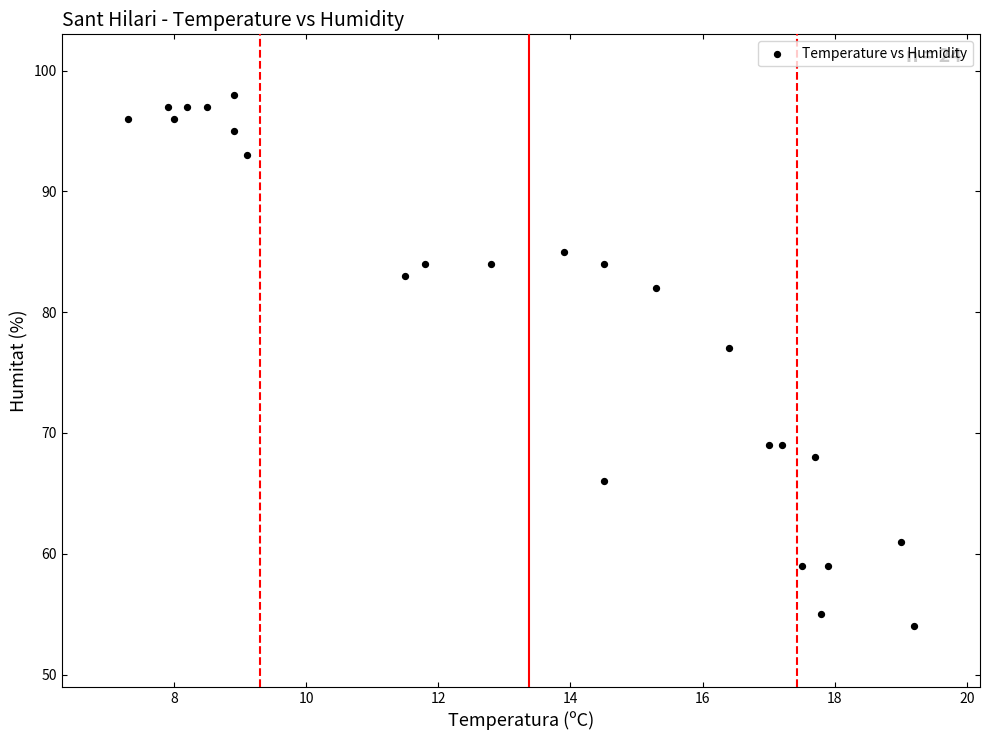

What is the range of Y values (max minus min)?

44